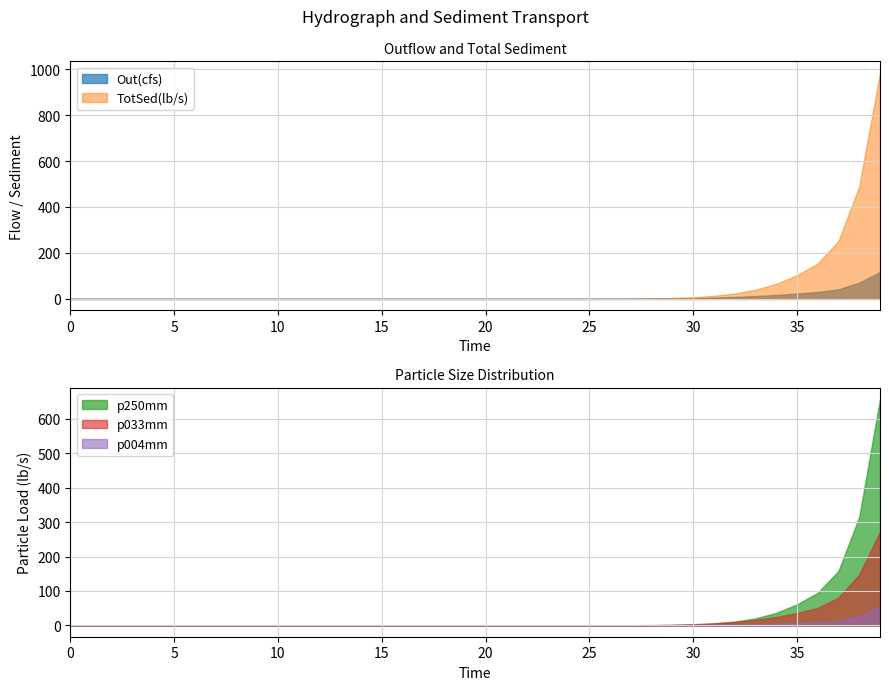

Reading right to left, list all the values displayed in this chart.

Out(cfs): 39=116.9	38=70.8	37=41.5	36=30.3	35=23.3	34=17.1	33=12.2	32=8.4	31=5.6	30=3.6	29=2.2	28=1.2	27=0.7	26=0.3	25=0.1	24=0.0	23=0.0	22=0.0	21=0.0	20=0.0	19=0.0	18=0.0	17=0.0	16=0.0	15=0.0	14=0.0	13=0.0	12=0.0	11=0.0	10=0.0	9=0.0	8=0.0	7=0.0	6=0.0	5=0.0	4=0.0	3=0.0	2=0.0	1=0.0	0=0.0
TotSed(lb/s): 39=984.4	38=490.1	37=252.1	36=154.3	35=103.1	34=65.4	33=40.1	32=23.7	31=13.4	30=7.3	29=3.9	28=1.9	27=0.9	26=0.4	25=0.2	24=0.0	23=0.0	22=0.0	21=0.0	20=0.0	19=0.0	18=0.0	17=0.0	16=0.0	15=0.0	14=0.0	13=0.0	12=0.0	11=0.0	10=0.0	9=0.0	8=0.0	7=0.0	6=0.0	5=0.0	4=0.0	3=0.0	2=0.0	1=0.0	0=0.0
p250mm: 39=656.8	38=315.2	37=158.0	36=94.6	35=61.0	34=36.3	33=20.5	32=10.9	31=5.5	30=2.6	29=1.1	28=0.4	27=0.2	26=0.0	25=0.0	24=0.0	23=0.0	22=0.0	21=0.0	20=0.0	19=0.0	18=0.0	17=0.0	16=0.0	15=0.0	14=0.0	13=0.0	12=0.0	11=0.0	10=0.0	9=0.0	8=0.0	7=0.0	6=0.0	5=0.0	4=0.0	3=0.0	2=0.0	1=0.0	0=0.0
p033mm: 39=271.9	38=147.9	37=80.6	36=51.1	35=35.7	34=24.3	33=16.0	32=10.2	31=6.2	30=3.6	29=2.0	28=1.0	27=0.5	26=0.2	25=0.1	24=0.0	23=0.0	22=0.0	21=0.0	20=0.0	19=0.0	18=0.0	17=0.0	16=0.0	15=0.0	14=0.0	13=0.0	12=0.0	11=0.0	10=0.0	9=0.0	8=0.0	7=0.0	6=0.0	5=0.0	4=0.0	3=0.0	2=0.0	1=0.0	0=0.0
p004mm: 39=55.8	38=27.1	37=13.5	36=8.5	35=6.4	34=4.8	33=3.5	32=2.6	31=1.8	30=1.2	29=0.8	28=0.5	27=0.3	26=0.2	25=0.1	24=0.0	23=0.0	22=0.0	21=0.0	20=0.0	19=0.0	18=0.0	17=0.0	16=0.0	15=0.0	14=0.0	13=0.0	12=0.0	11=0.0	10=0.0	9=0.0	8=0.0	7=0.0	6=0.0	5=0.0	4=0.0	3=0.0	2=0.0	1=0.0	0=0.0